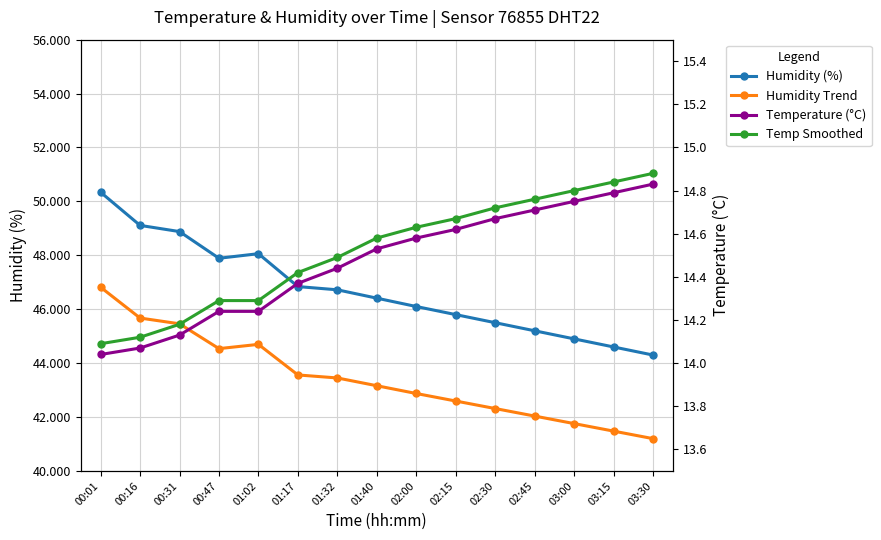

Where is the first local minimum for Humidity Trend?

00:47